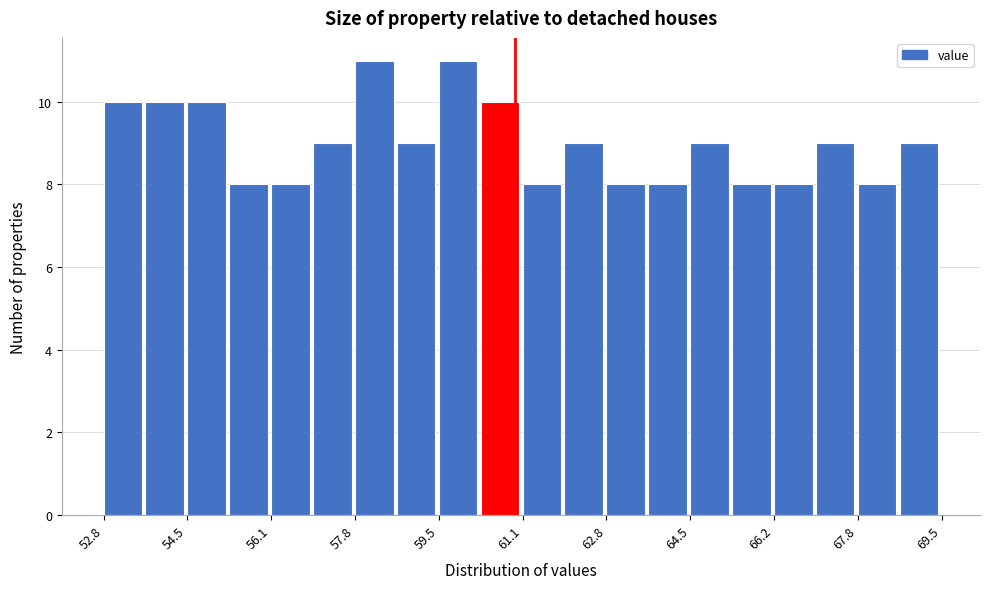

Reading left to right, transcribe this chart: for each bar, give the range it covers on the x-axis and its height. Neither the bar edges nor the heights are printed on the chart, so give them approximately, as read against the axes.

52.8 to 53.6: 10
53.6 to 54.4: 10
54.4 to 55.4: 10
55.4 to 56.2: 8
56.2 to 57.0: 8
57.0 to 57.8: 9
57.8 to 58.6: 11
58.6 to 59.4: 9
59.4 to 60.4: 11
60.4 to 61.2: 10
61.2 to 62.0: 8
62.0 to 62.8: 9
62.8 to 63.6: 8
63.6 to 64.4: 8
64.4 to 65.4: 9
65.4 to 66.2: 8
66.2 to 67.0: 8
67.0 to 67.8: 9
67.8 to 68.6: 8
68.6 to 69.6: 9